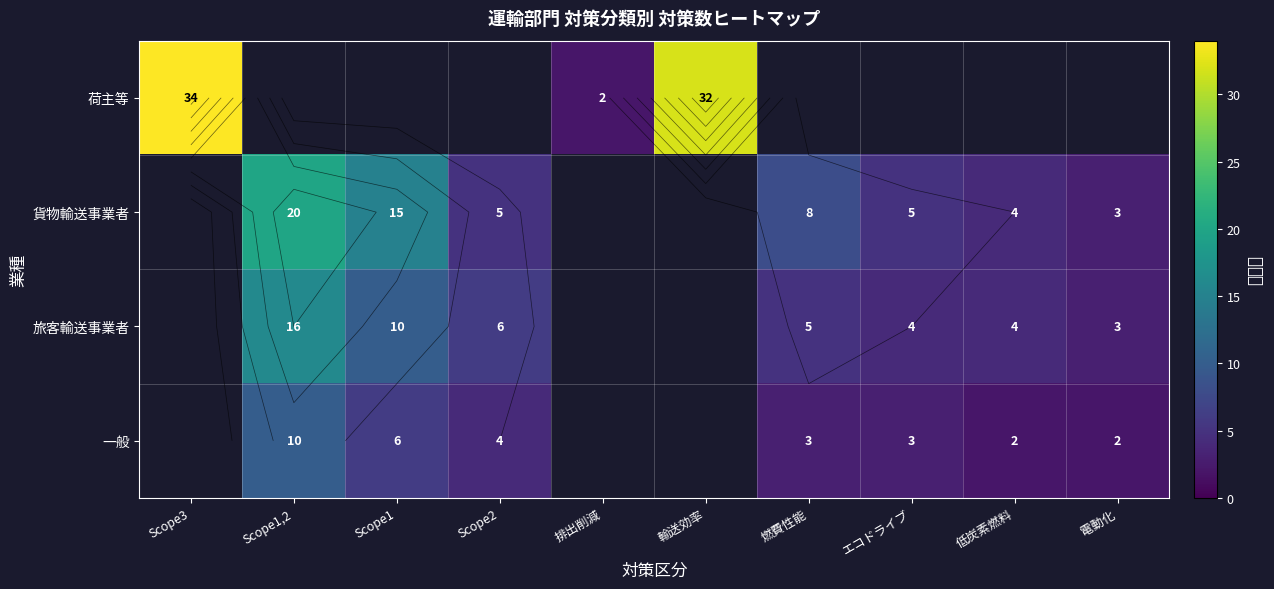

How many series are shown in this chart?

4